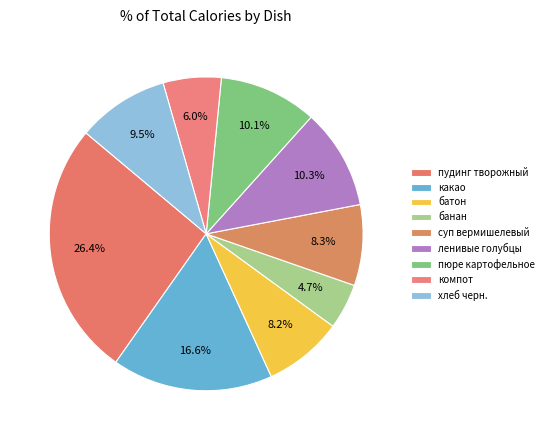

What percentage is the пудинг творожный slice, to the nearest percent?

26%